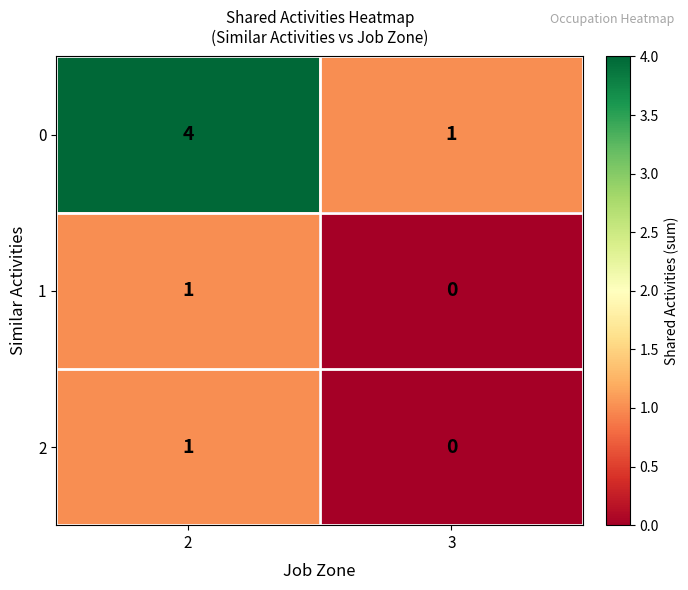

Reading left to right, what are all the values shown in this chart?

0: 4	1
1: 1	0
2: 1	0